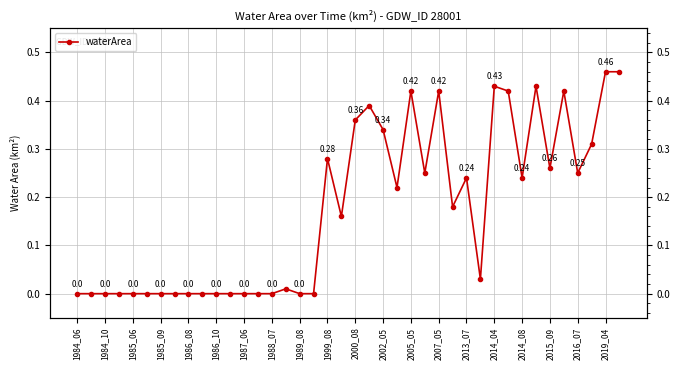

True or false: the data shows 0.4 at 33.

True